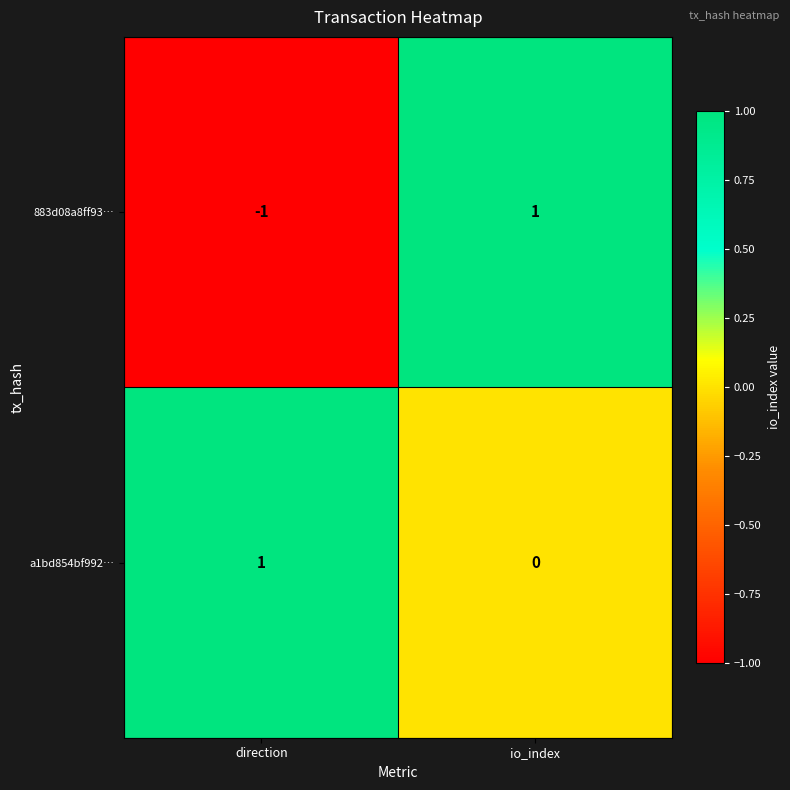

Count the number of categories in the chart.

2